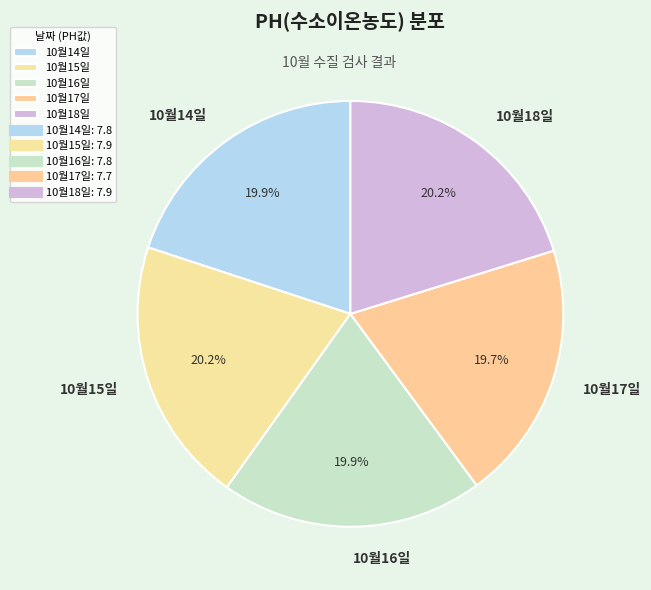

To the nearest percent, what portion does 10월18일 represent?

20%